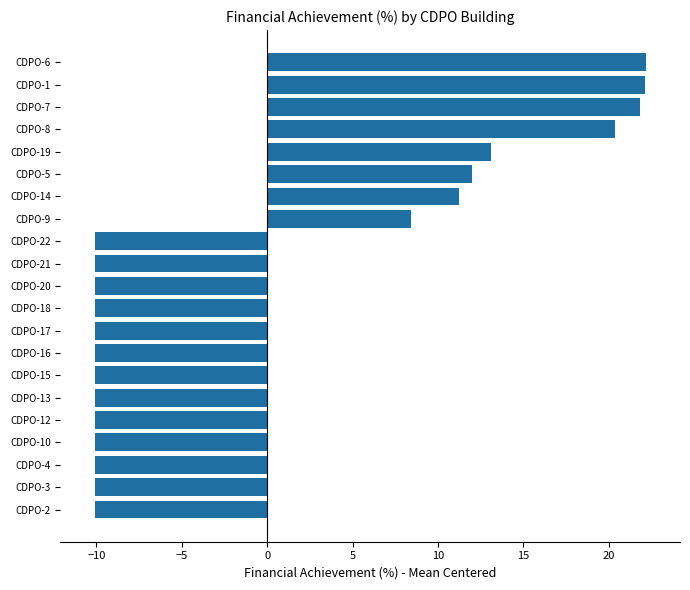

What is the difference between the values at CDPO-10 and CDPO-1?

32.2